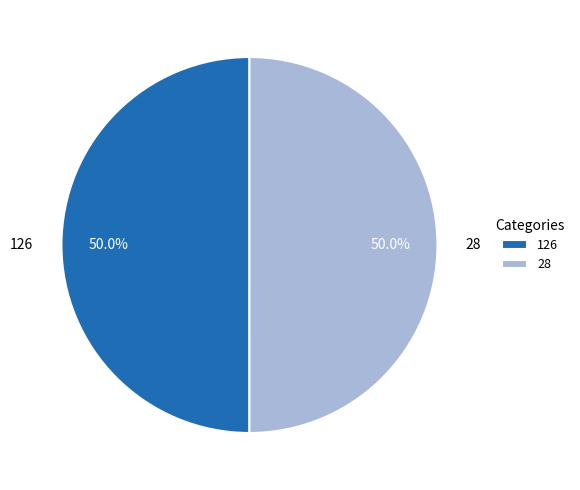

Combined, do 28 and 126 account for over 50%?

Yes